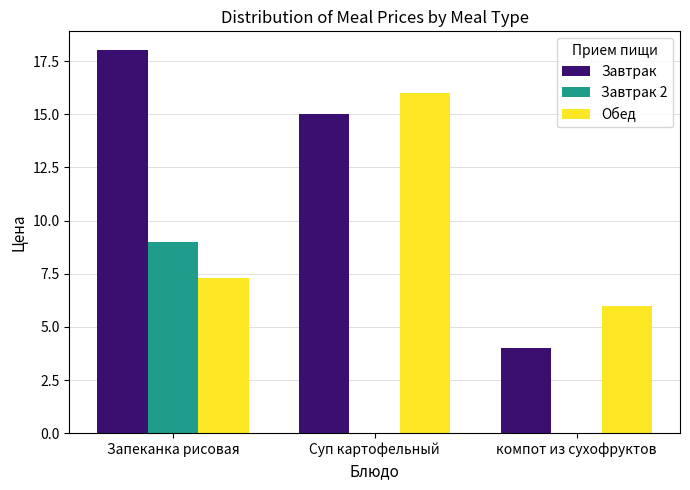

Reading left to right, what are all the values shown in this chart?

Завтрак: 18.0	15.0	4.0
Завтрак 2: 9.0	0.0	0.0
Обед: 7.3	16.0	6.0